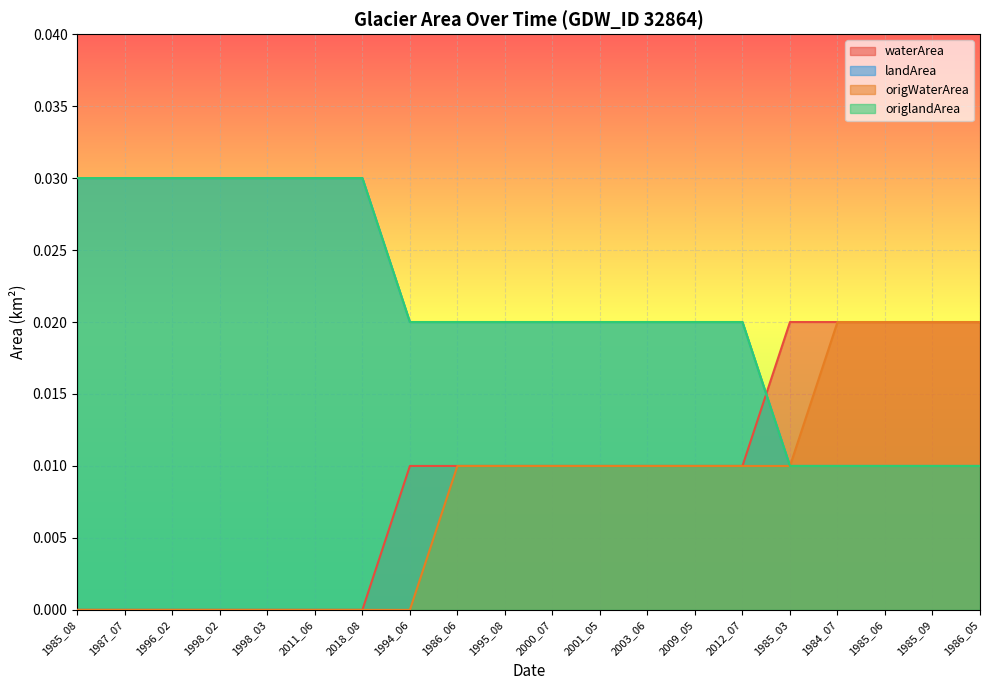

How many intersections are there between waterArea and landArea?

1